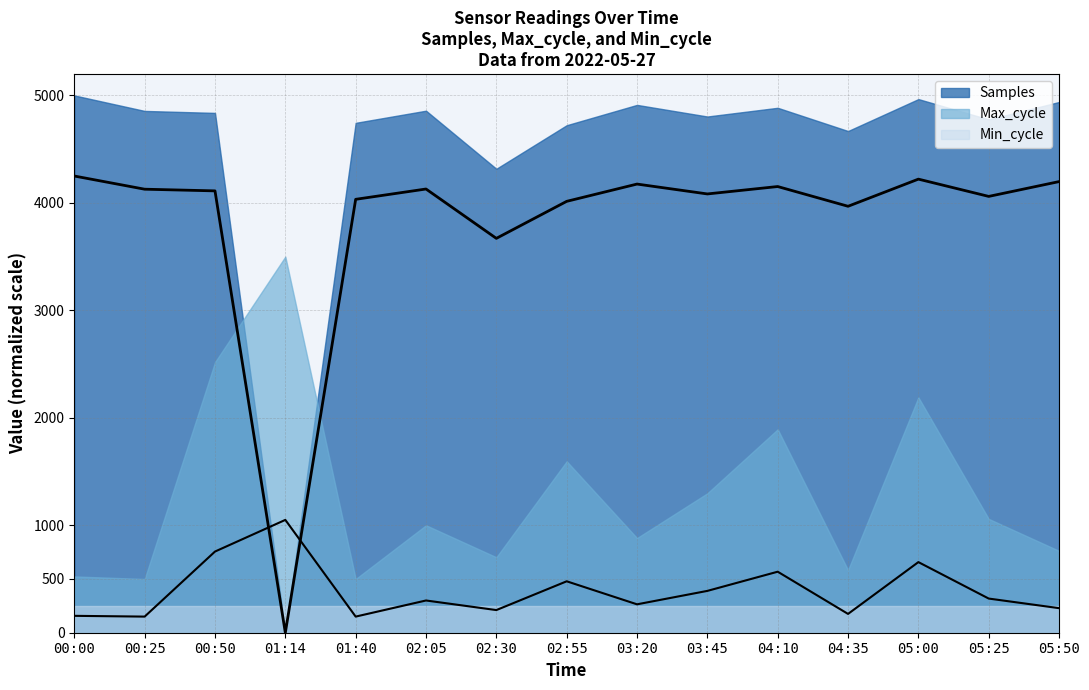

At which label does Max_cycle reach its peak?

01:14